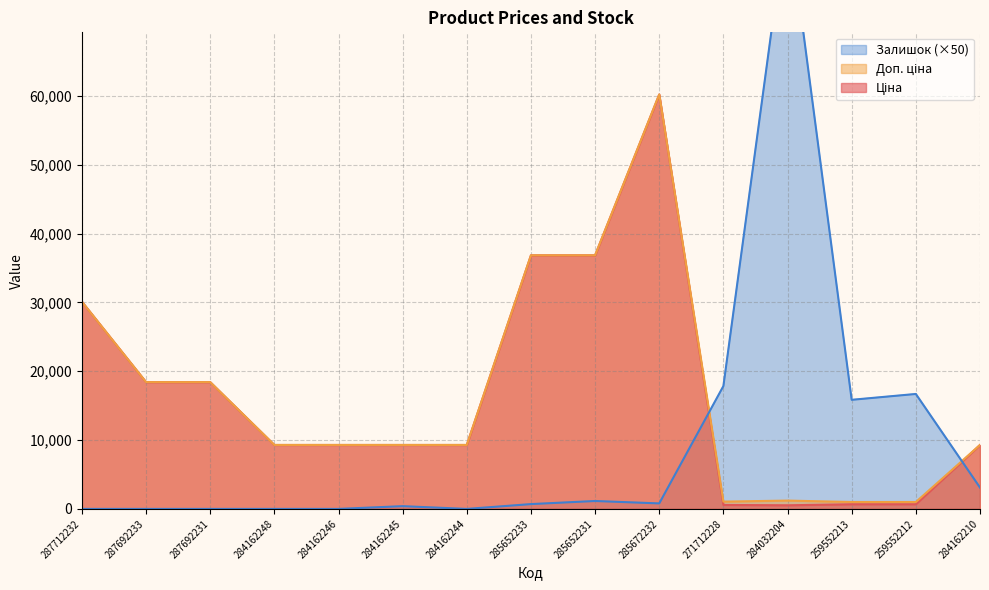

Where is Ціна nearest to the value 30366?

287712232